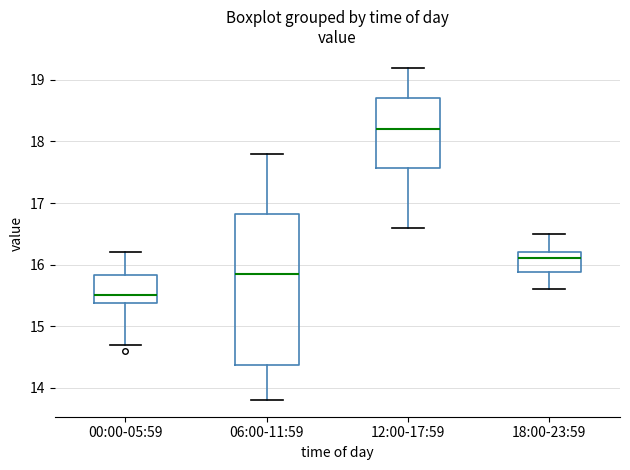

Reading left to right, transcribe this box plot: for each box, give where its median line is, the range the box spans, and where its two whiskers end, as read against the y-axis. The values are not printed on the chart, so give them approximately, as read against the axis.

00:00-05:59: median 15.5, box 15.4 to 15.8, whiskers 14.7 to 16.2
06:00-11:59: median 15.9, box 14.4 to 16.8, whiskers 13.8 to 17.8
12:00-17:59: median 18.2, box 17.6 to 18.7, whiskers 16.6 to 19.2
18:00-23:59: median 16.1, box 15.9 to 16.2, whiskers 15.6 to 16.5